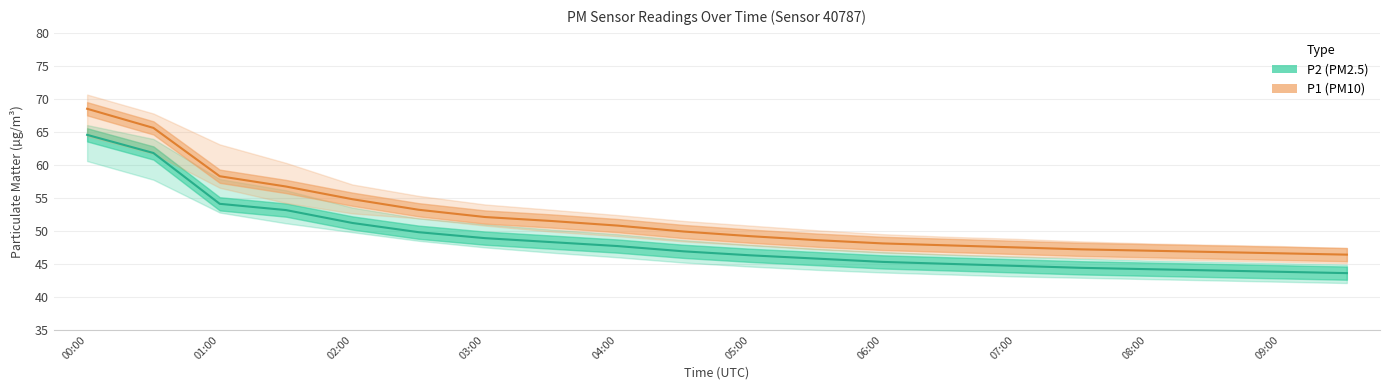

True or false: P2 mean and P1 mean intersect in this chart.

False